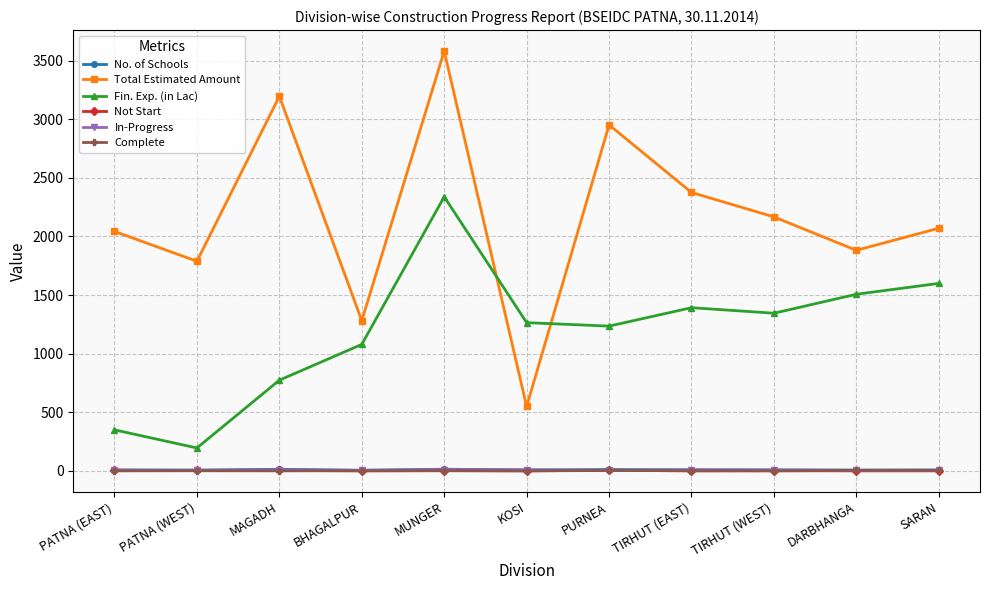

What is the sum of all Fin. Exp. (in Lac) values?

13076.4